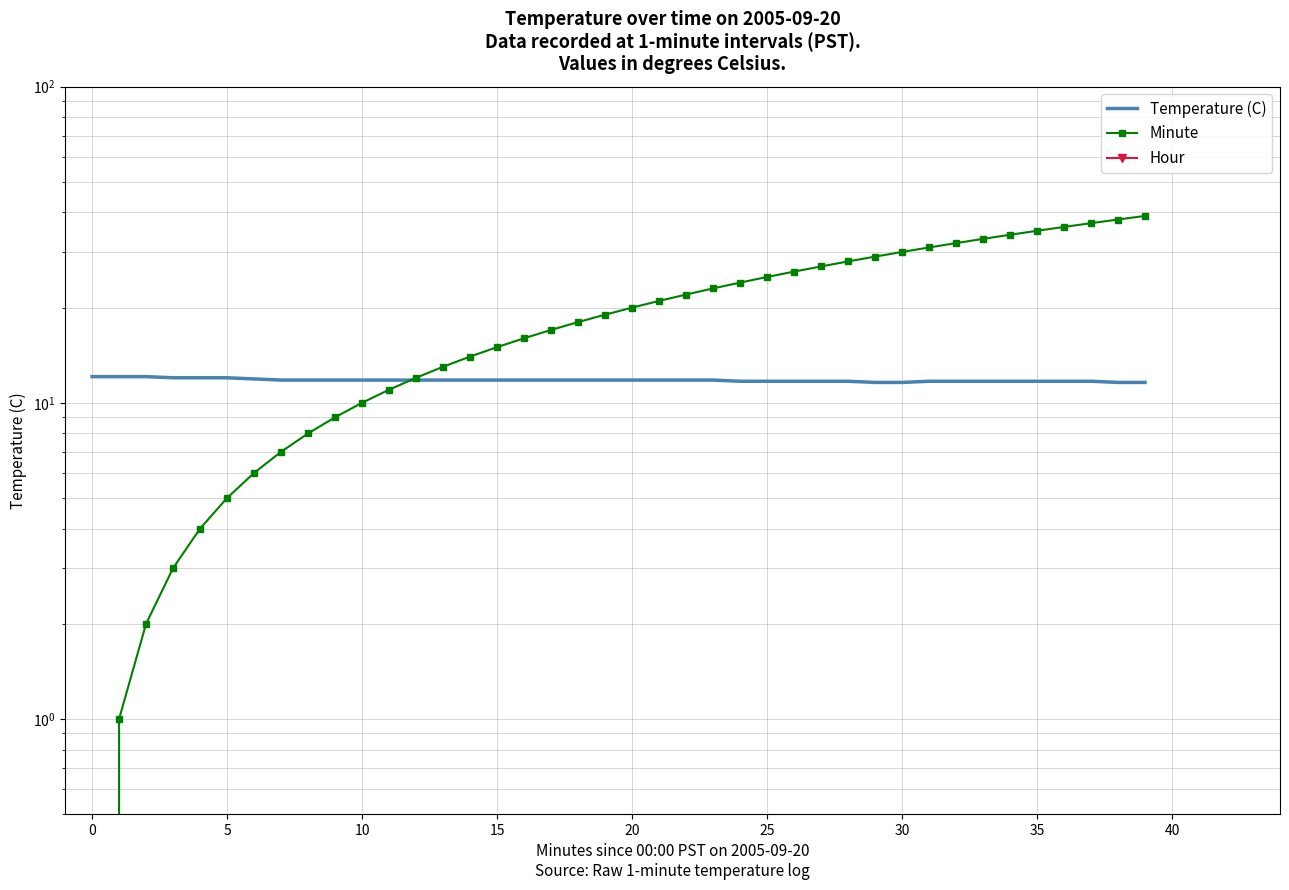

Is it true that Minute equals 54.6 at 31?

False